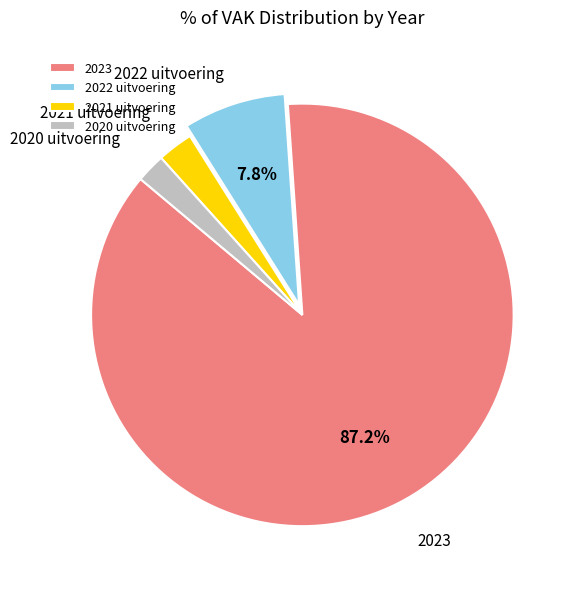

Which slice is the smallest?

2020 uitvoering